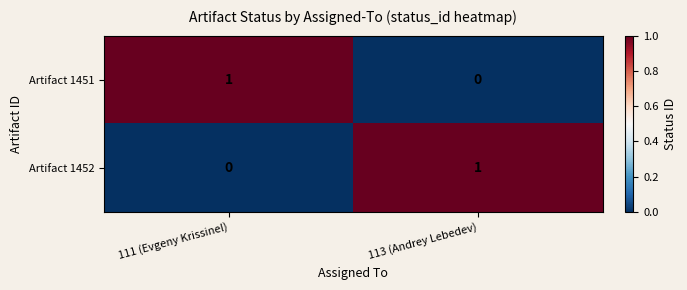

At how many categories does at least one series exceed 0?

2